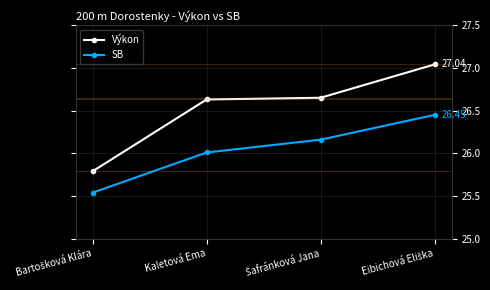

What is the sum of all SB values?

104.2